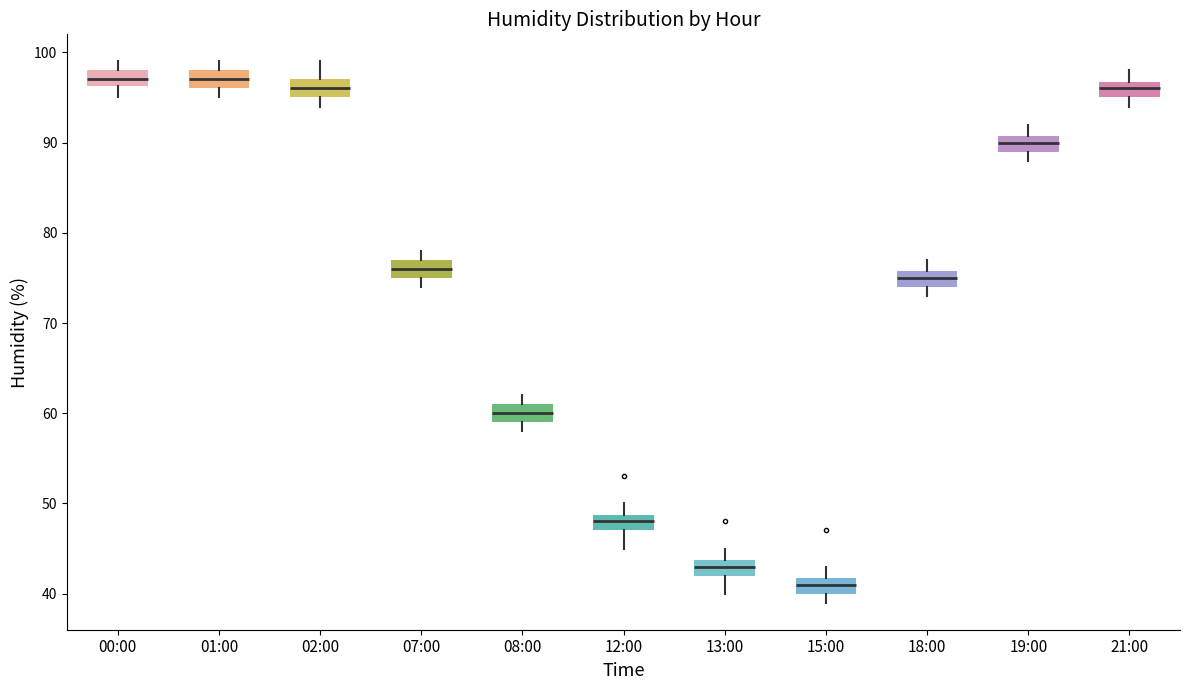

Reading left to right, transcribe this box plot: for each box, give where its median line is, the range the box spans, and where its two whiskers end, as read against the y-axis. The values are not printed on the chart, so give them approximately, as read against the axis.

00:00: median 97, box 96 to 98, whiskers 95 to 99
01:00: median 97, box 96 to 98, whiskers 95 to 99
02:00: median 96, box 95 to 97, whiskers 94 to 99
07:00: median 76, box 75 to 77, whiskers 74 to 78
08:00: median 60, box 59 to 61, whiskers 58 to 62
12:00: median 48, box 47 to 49, whiskers 45 to 50
13:00: median 43, box 42 to 44, whiskers 40 to 45
15:00: median 41, box 40 to 42, whiskers 39 to 43
18:00: median 75, box 74 to 76, whiskers 73 to 77
19:00: median 90, box 89 to 91, whiskers 88 to 92
21:00: median 96, box 95 to 97, whiskers 94 to 98